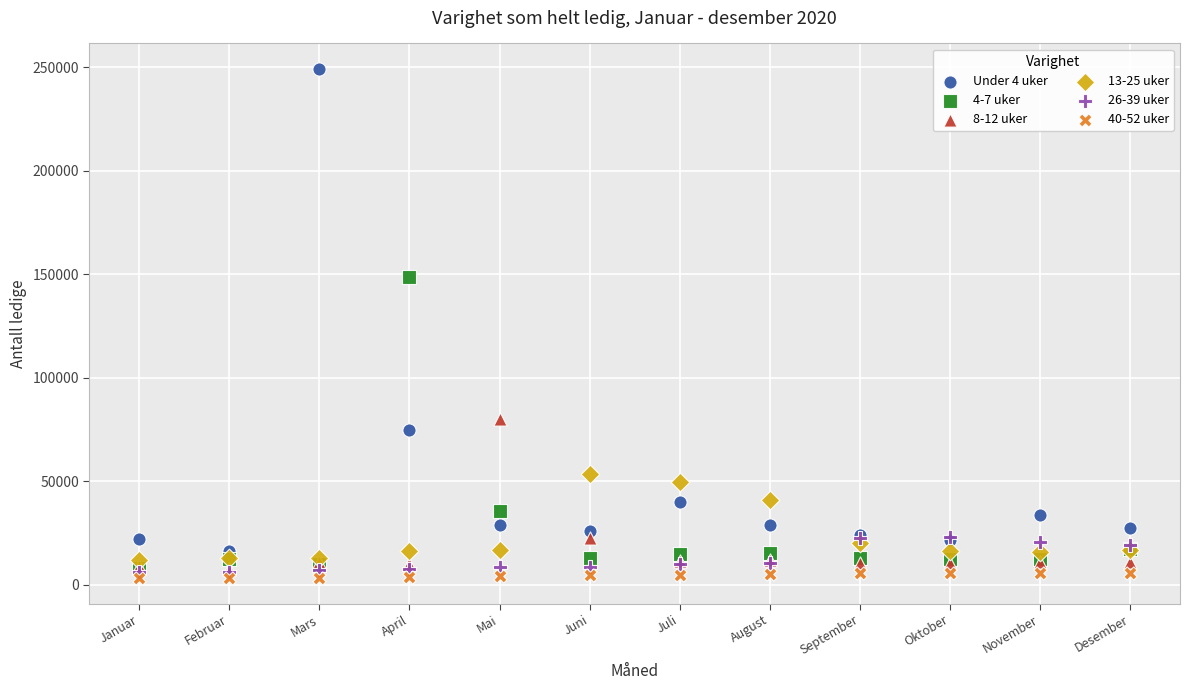

Which series has the widest spread of Y values?

Under 4 uker